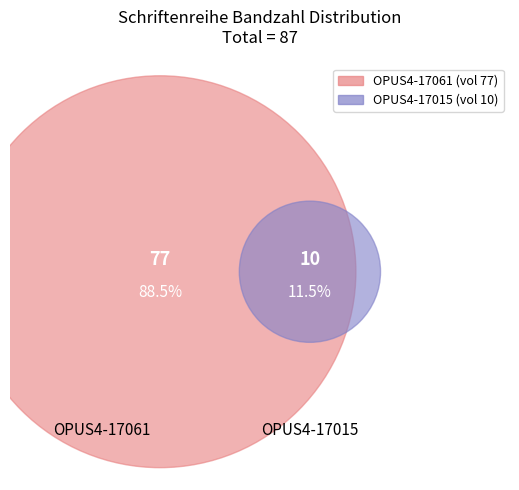

What percentage is the OPUS4-17015 slice, to the nearest percent?

11%